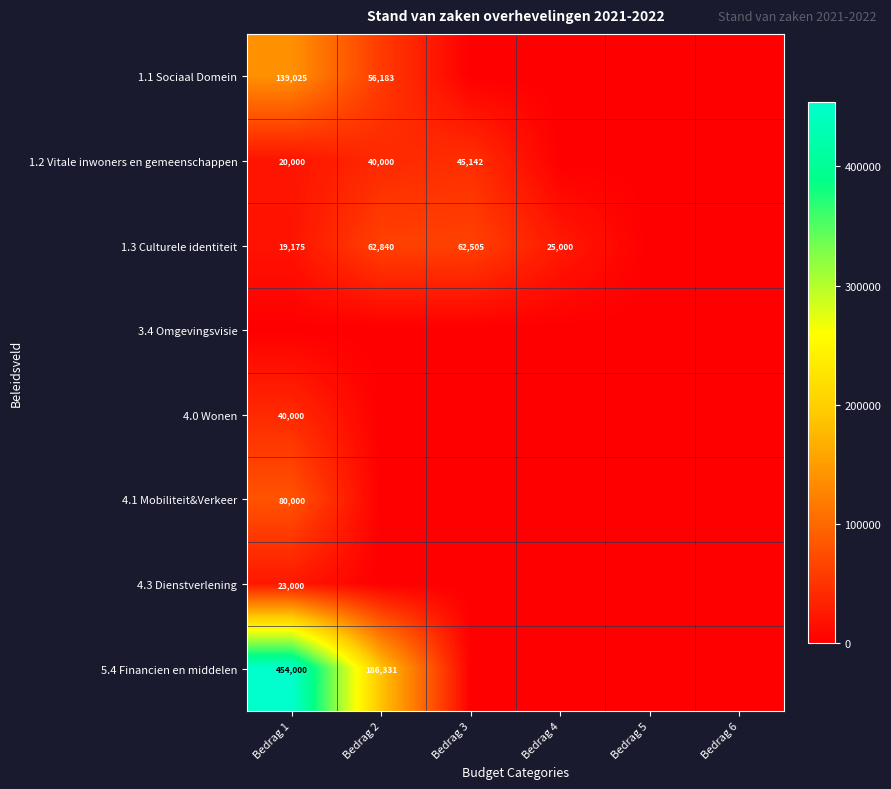

The 1.3 Culturele identiteit series shows 31098 at Bedrag 3. True or false?

False